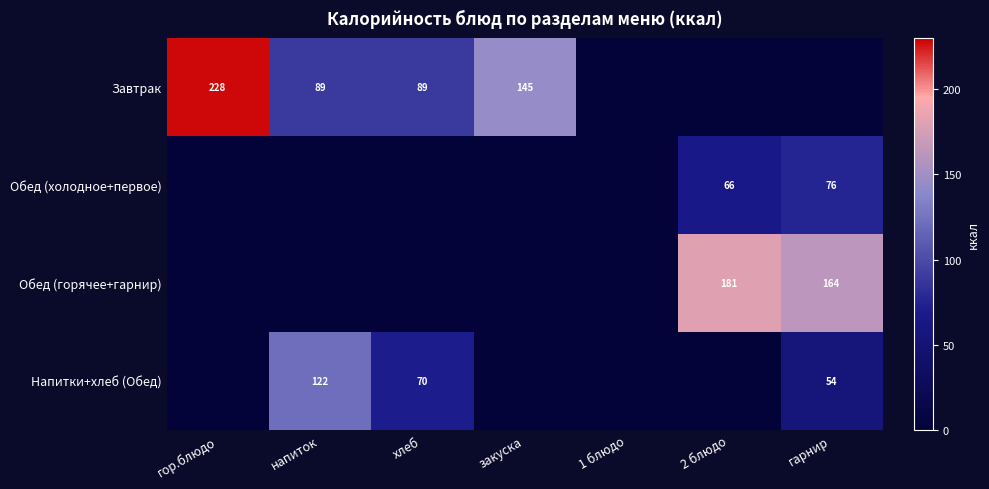

True or false: Напитки+хлеб (Обед) has a value of 70 at хлеб.

True